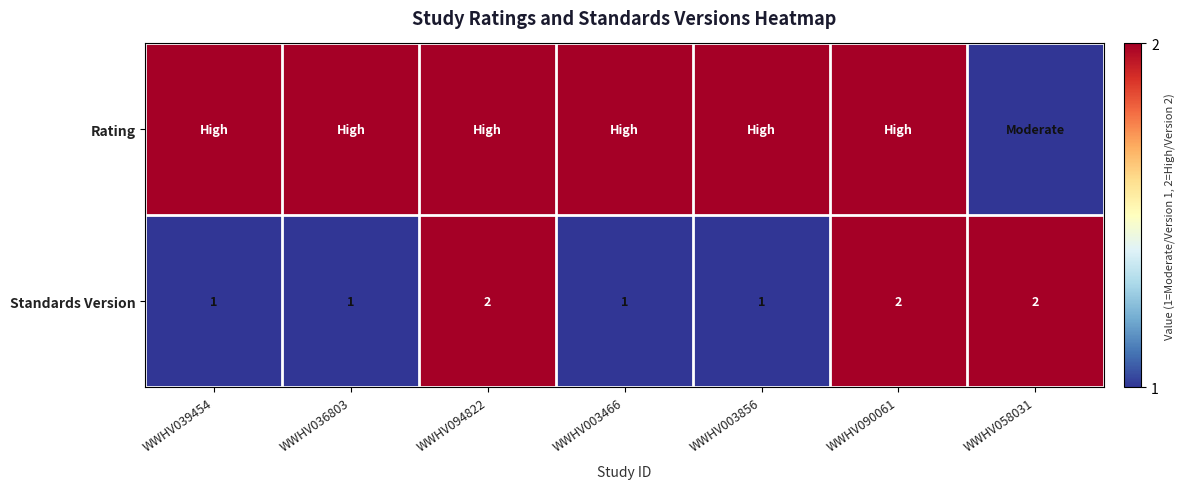

What is the minimum value shown in the chart?

1